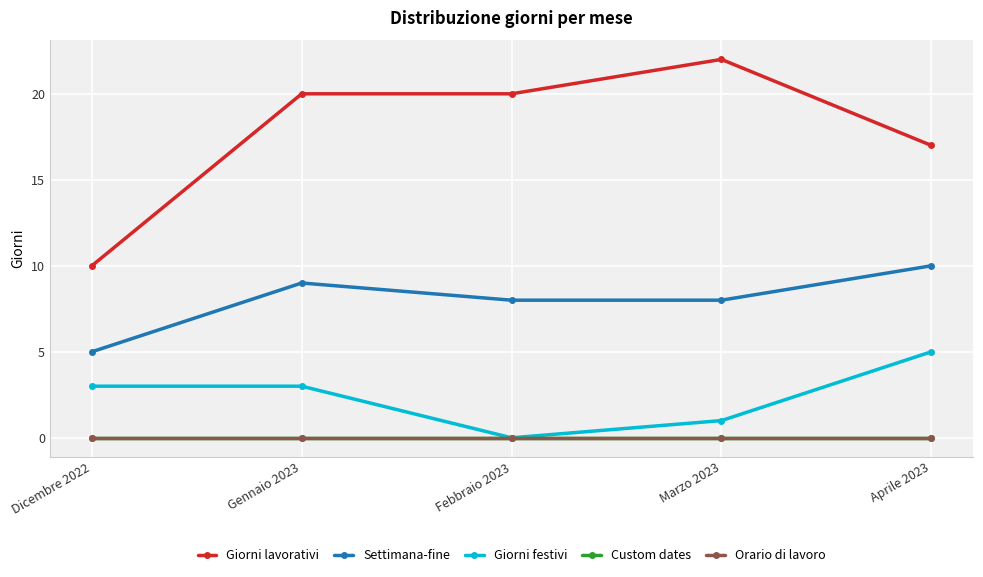

What is the label of the 5th point from the right?

Dicembre 2022